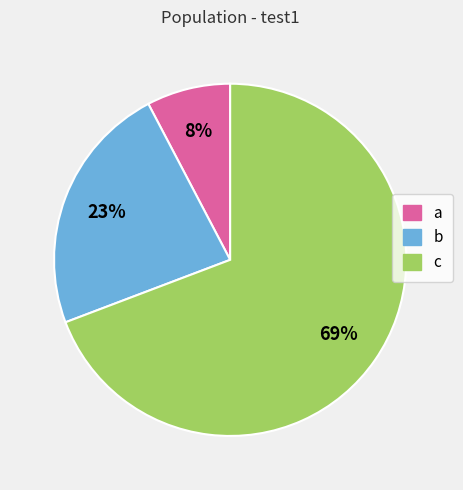

Combined, do a and b account for over 50%?

No